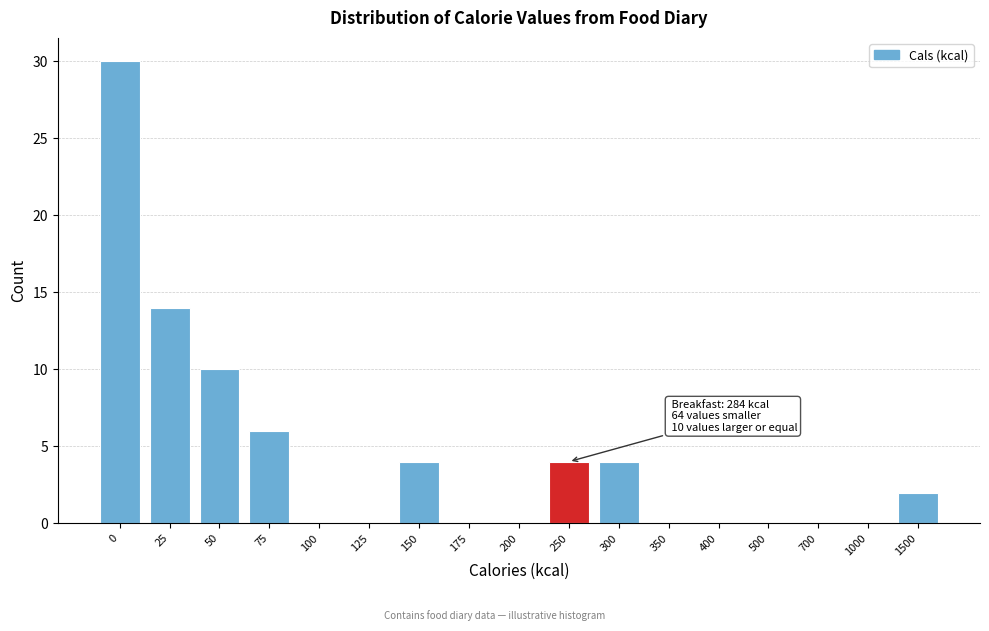

Reading left to right, list all the values displayed in this chart.

0=30	25=14	50=10	75=6	100=0	125=0	150=4	175=0	200=0	250=4	300=4	350=0	400=0	500=0	700=0	1000=0	1500=2